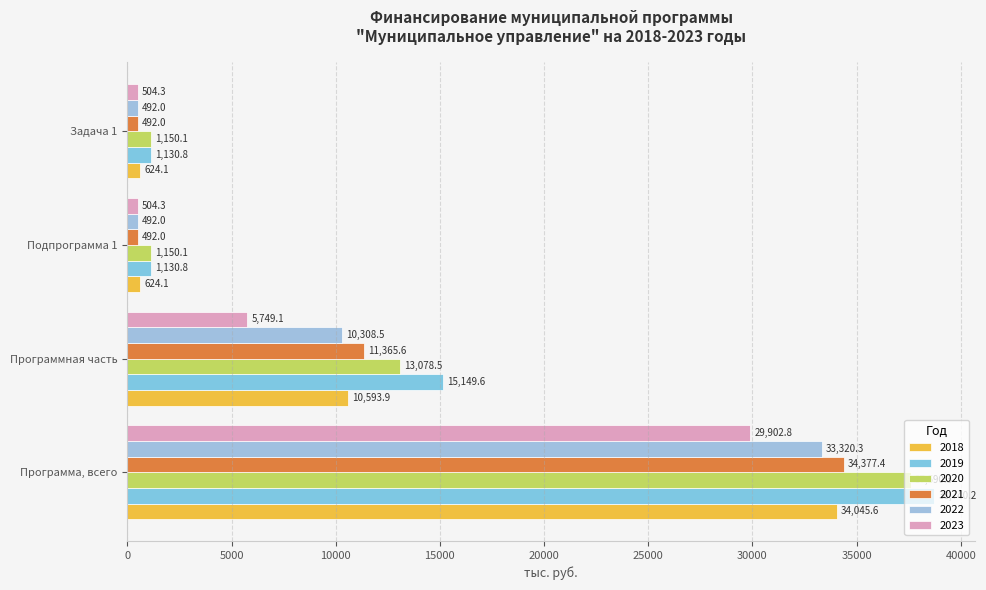

Is the value of 2022 at Программная часть greater than the value of 2018 at Программная часть?

No